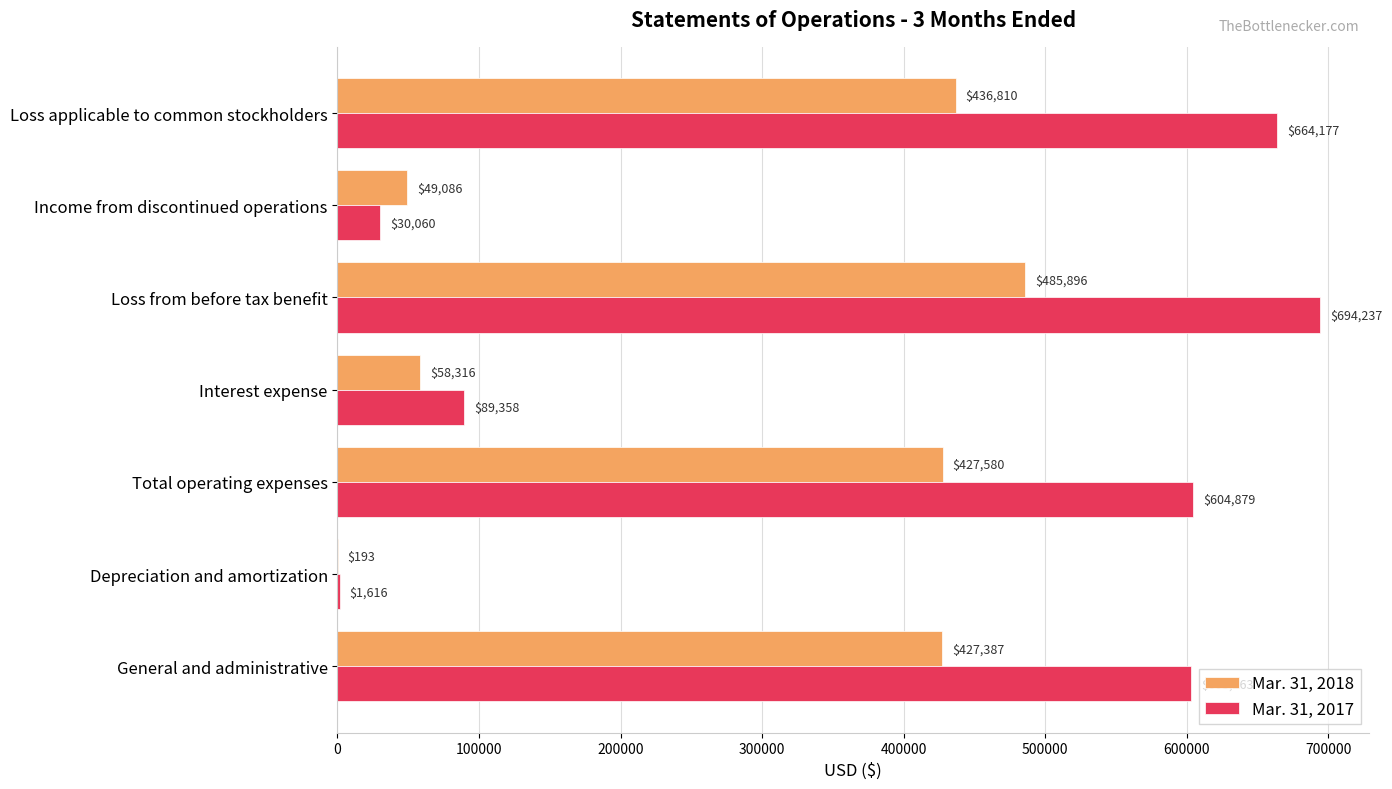

What value does the Mar. 31, 2017 series have at Interest expense, to the nearest 10?

89360